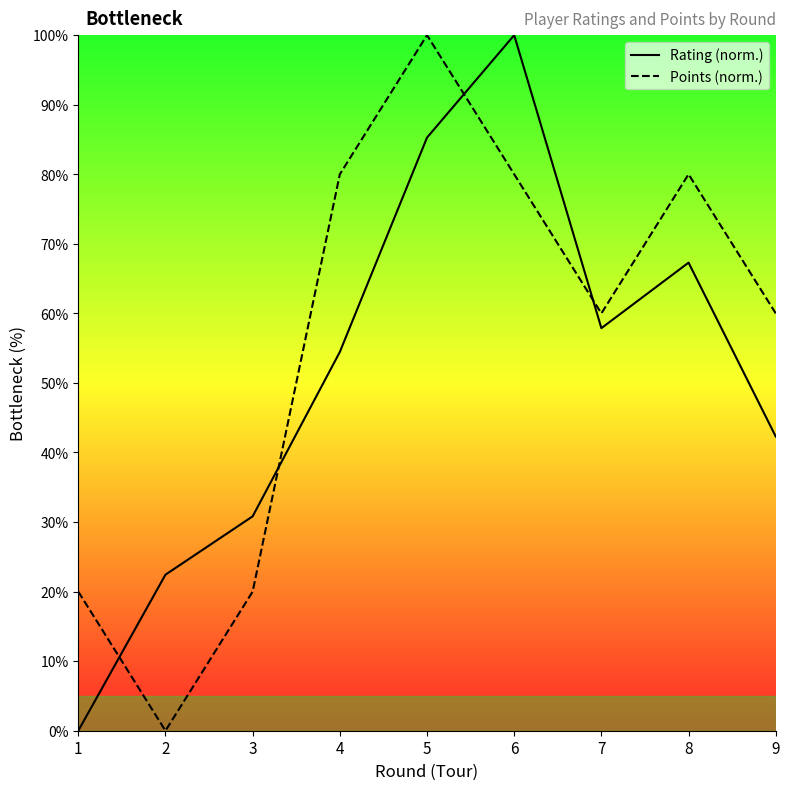

What is the sum of the Points values at 5 and 9?

160.0